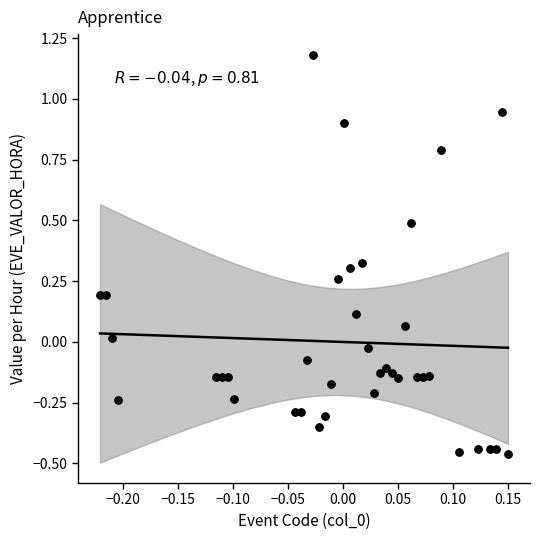

What is the range of X values (max minus min)?

0.4